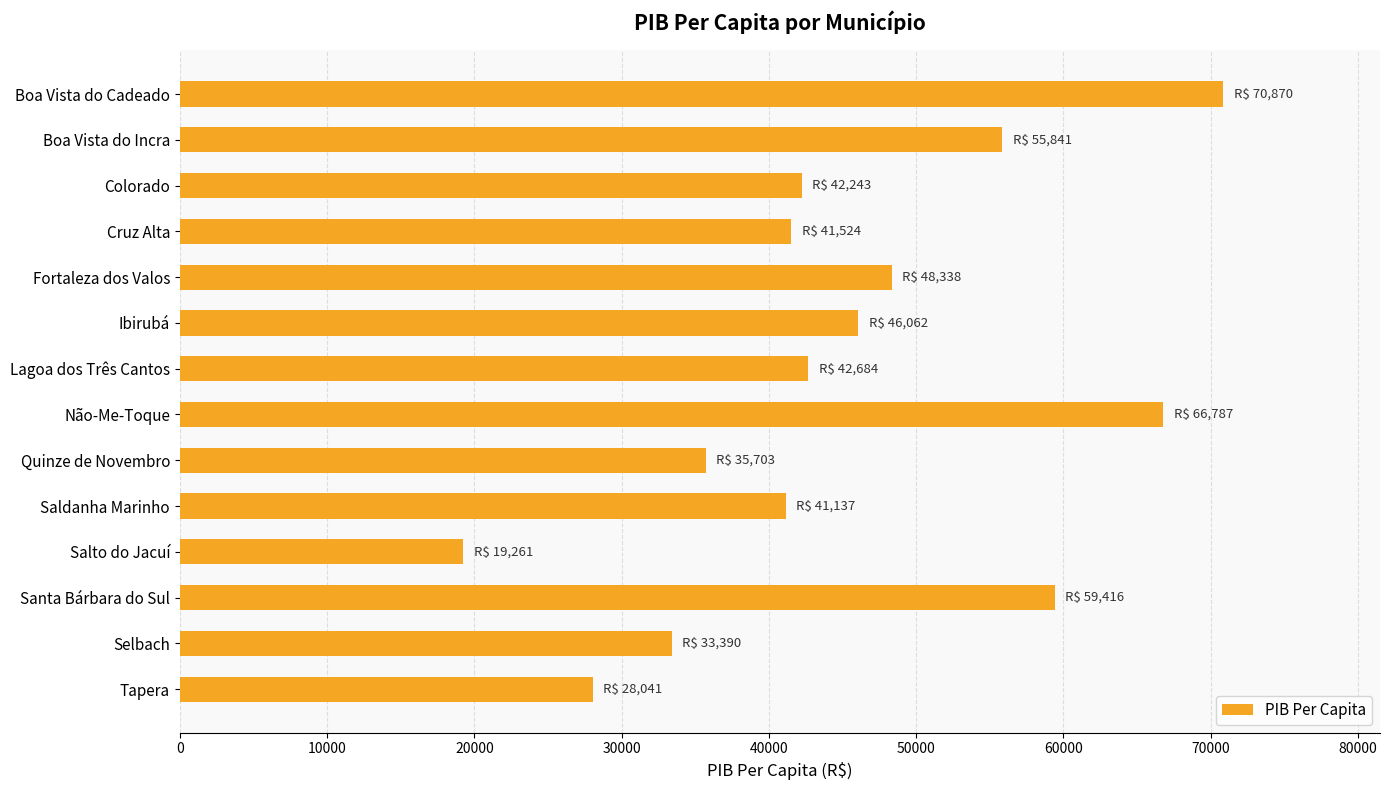

What is the change in value from Boa Vista do Cadeado to Cruz Alta?

-29346.1